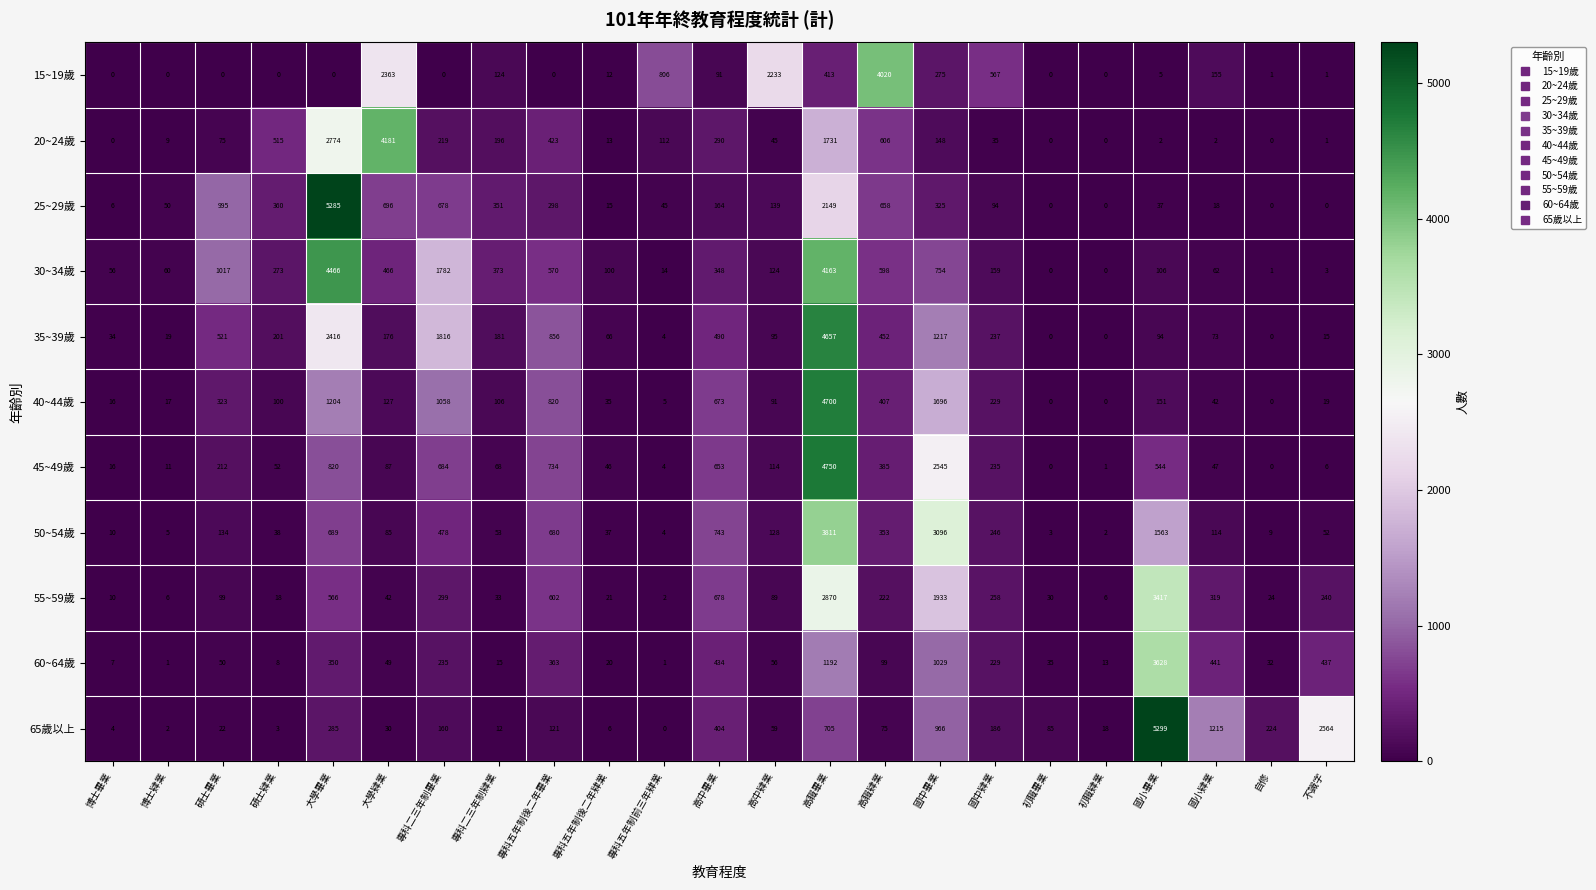

Which series has the largest total across all categories?

30~34歲